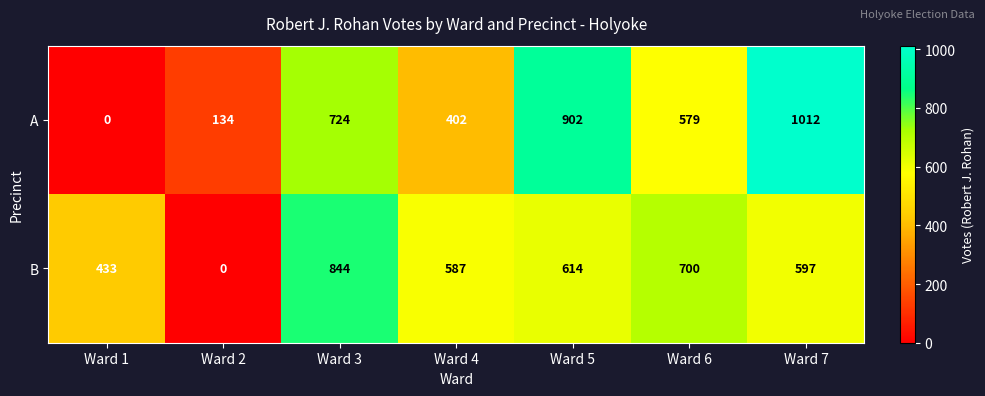

The A series shows 902 at Ward 5. True or false?

True